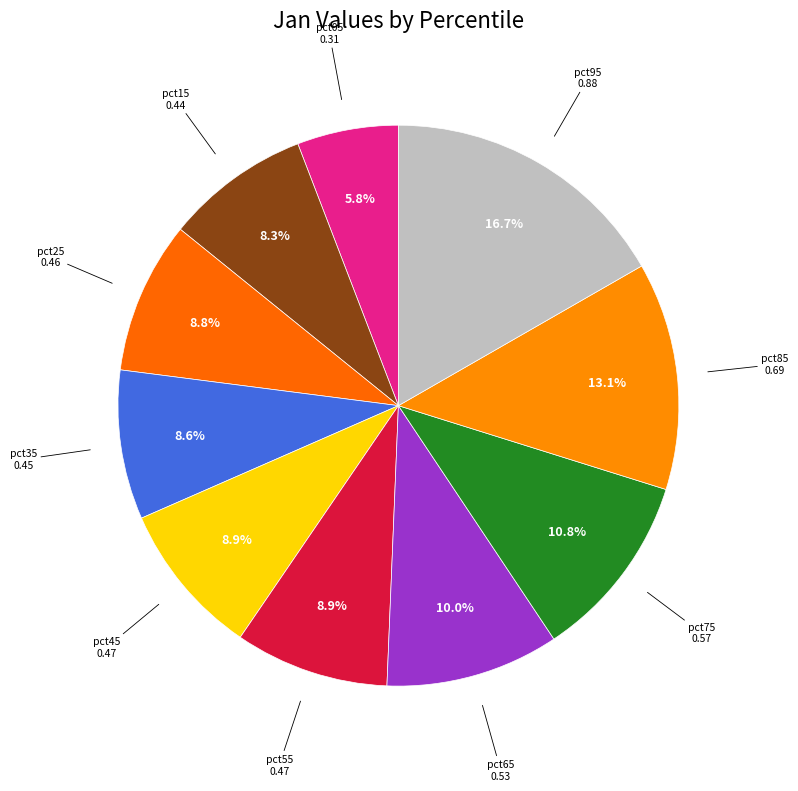

Does pct65 account for over 50% of the chart?

No